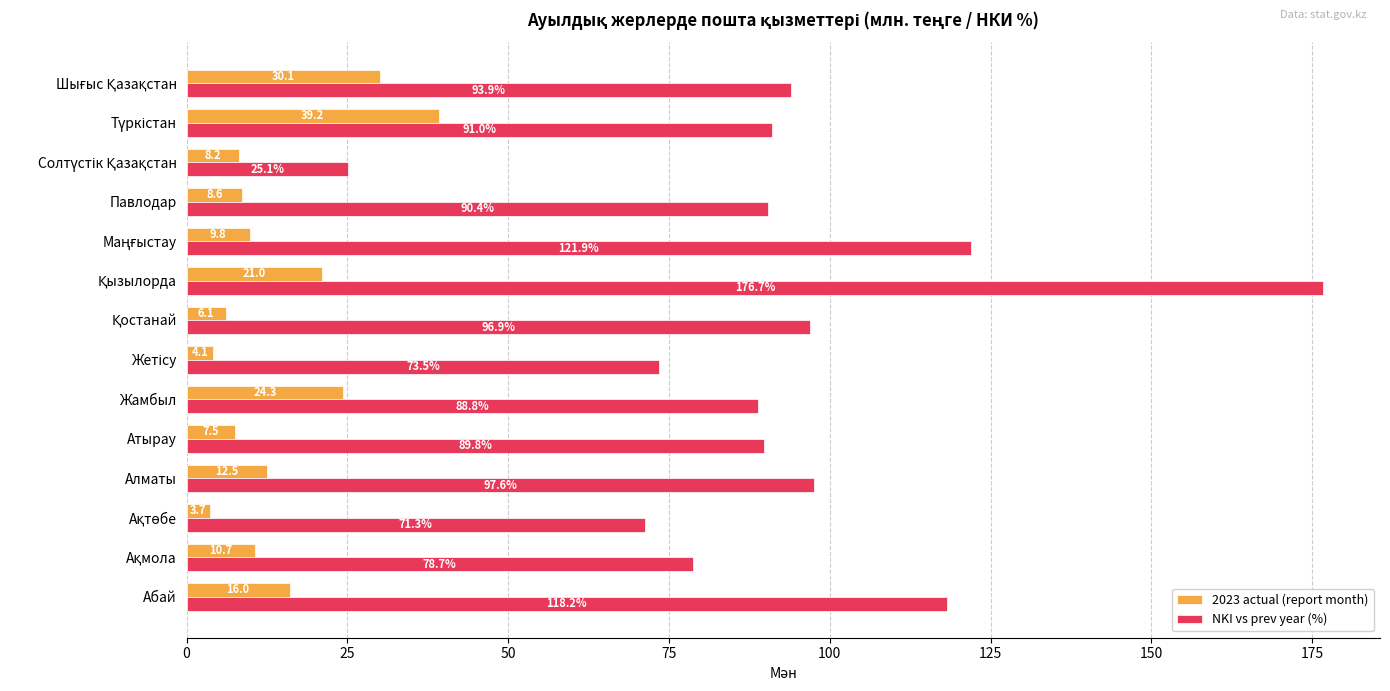

Which series has the widest spread of values?

NKI vs prev year (%)